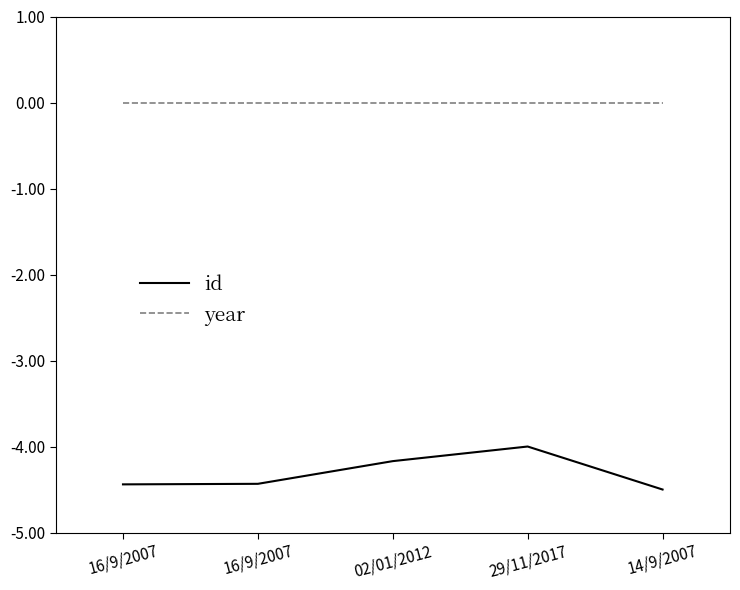

Which series changed the most between 16/9/2007 and 14/9/2007?

id